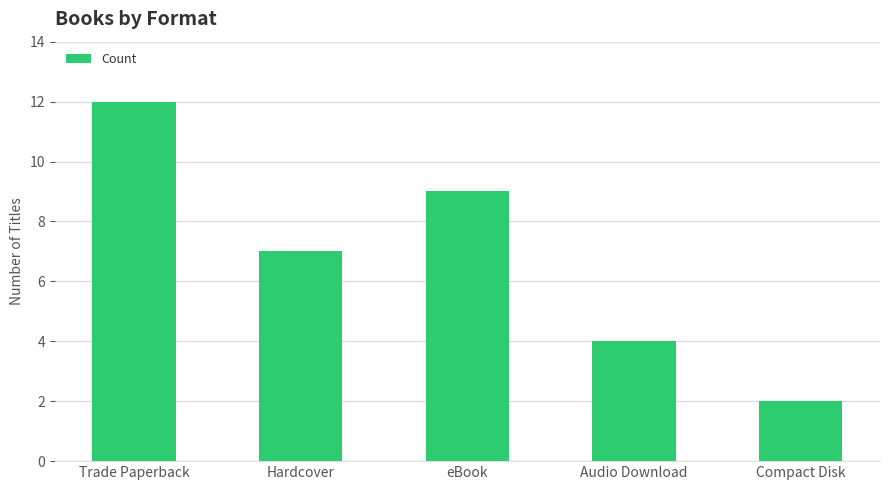

Reading left to right, extract all data points from this chart.

Trade Paperback=12	Hardcover=7	eBook=9	Audio Download=4	Compact Disk=2